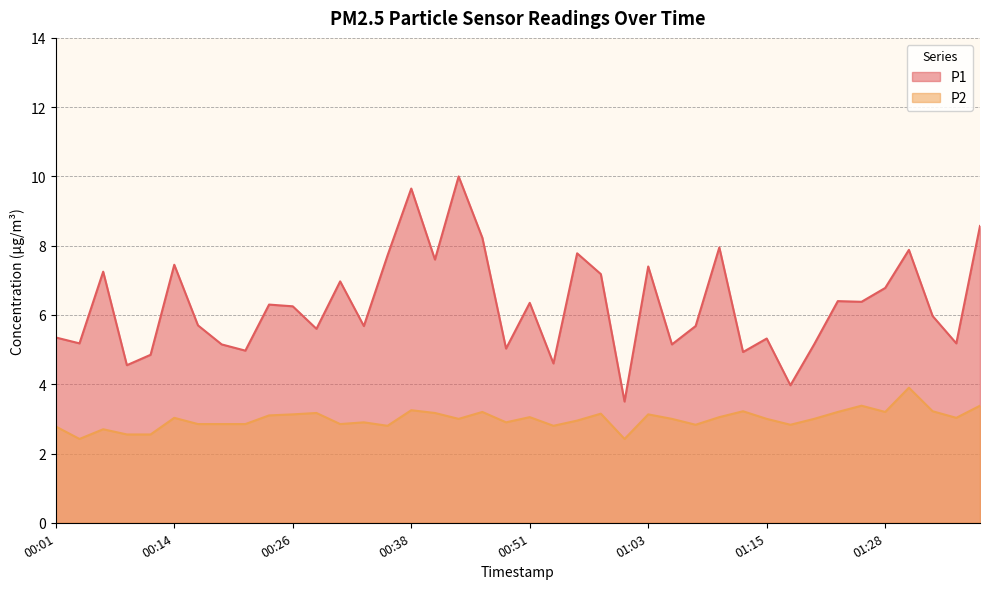

Reading left to right, extract all data points from this chart.

P1: 00:01=5.3	00:04=5.2	00:06=7.2	00:09=4.5	00:11=4.8	00:14=7.5	00:16=5.7	00:19=5.2	00:21=5.0	00:24=6.3	00:26=6.2	00:28=5.6	00:31=7.0	00:33=5.7	00:36=7.7	00:38=9.7	00:41=7.6	00:43=10.0	00:46=8.2	00:48=5.0	00:51=6.3	00:53=4.6	00:56=7.8	00:58=7.2	01:01=3.5	01:03=7.4	01:06=5.2	01:08=5.7	01:10=8.0	01:13=4.9	01:15=5.3	01:18=4.0	01:20=5.2	01:23=6.4	01:25=6.4	01:28=6.8	01:30=7.9	01:33=6.0	01:35=5.2	01:38=8.6
P2: 00:01=2.8	00:04=2.4	00:06=2.7	00:09=2.5	00:11=2.5	00:14=3.0	00:16=2.9	00:19=2.9	00:21=2.9	00:24=3.1	00:26=3.1	00:28=3.2	00:31=2.9	00:33=2.9	00:36=2.8	00:38=3.2	00:41=3.2	00:43=3.0	00:46=3.2	00:48=2.9	00:51=3.0	00:53=2.8	00:56=3.0	00:58=3.1	01:01=2.4	01:03=3.1	01:06=3.0	01:08=2.8	01:10=3.0	01:13=3.2	01:15=3.0	01:18=2.8	01:20=3.0	01:23=3.2	01:25=3.4	01:28=3.2	01:30=3.9	01:33=3.2	01:35=3.0	01:38=3.4